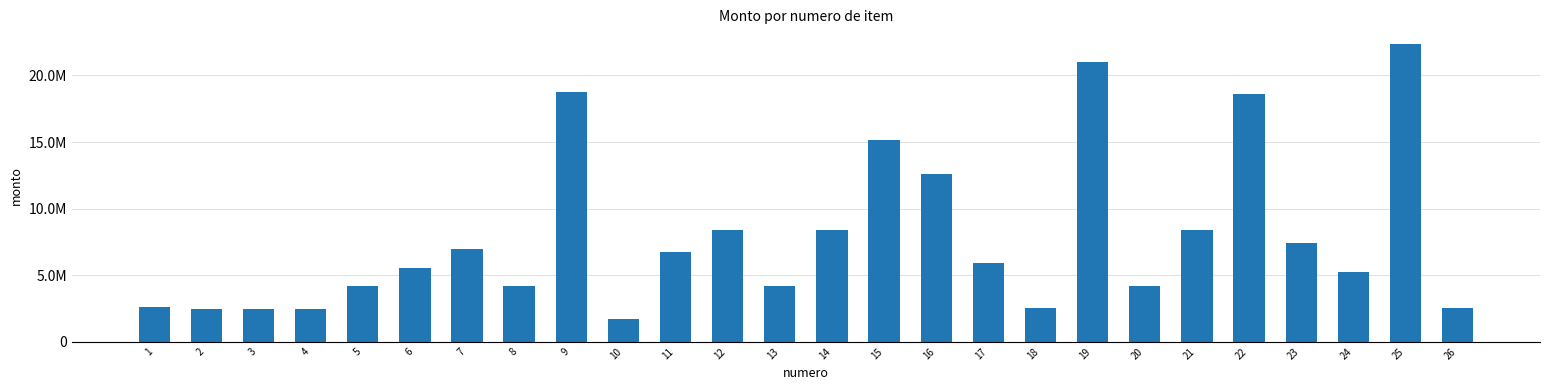

What is the sum of the values at 7 and 15?

22070000